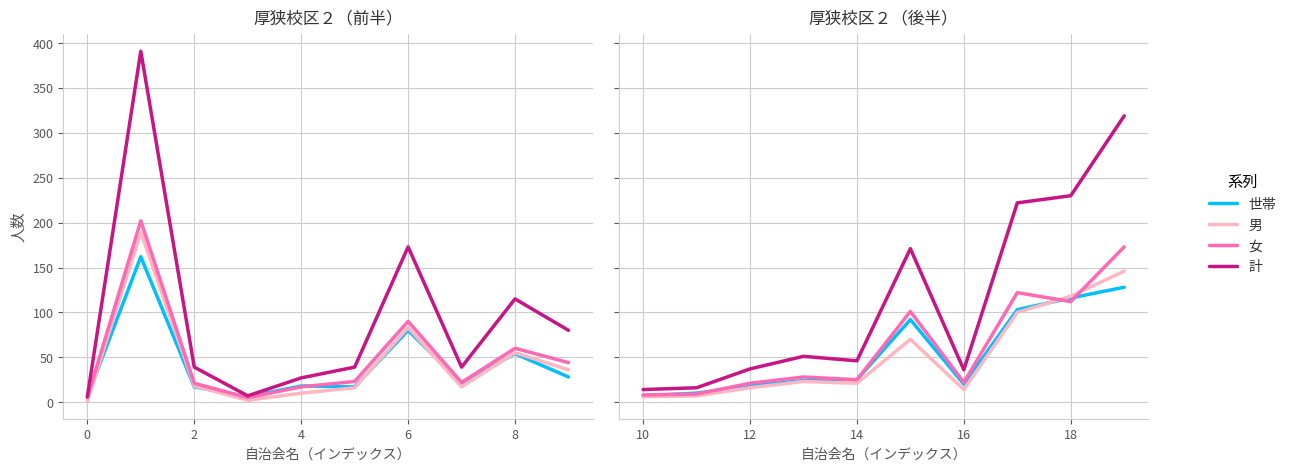

What are all the series names shown in the legend?

世帯, 男, 女, 計